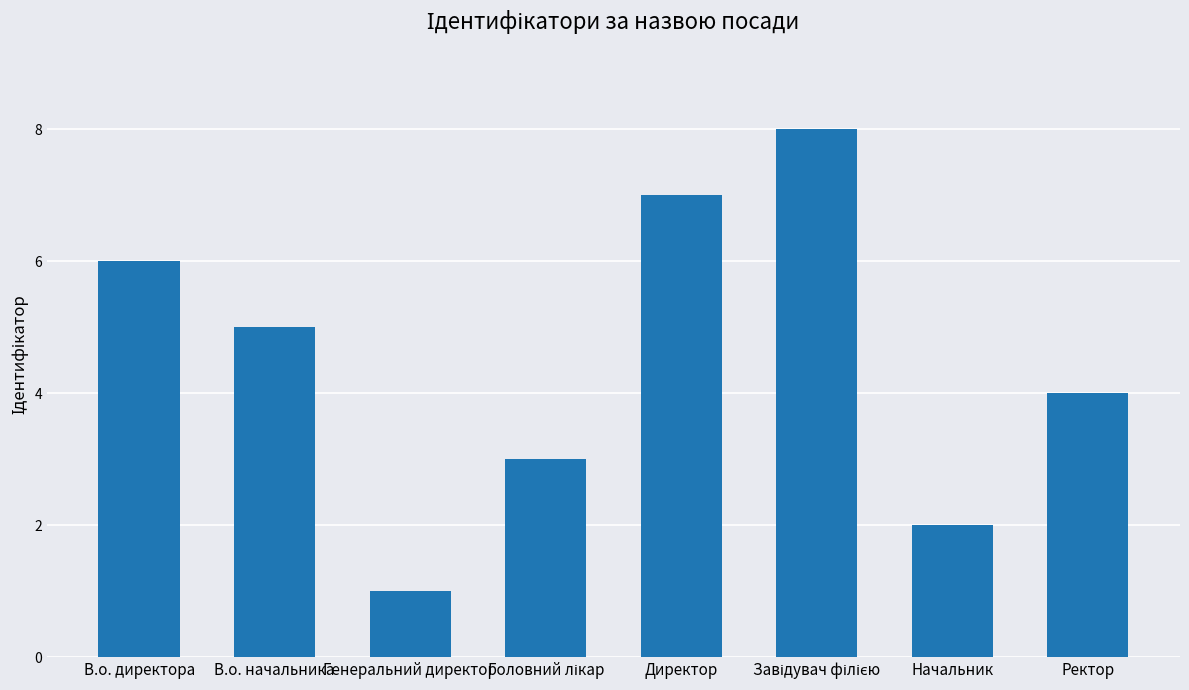

Are the bars grouped side by side (vs. stacked)?

No